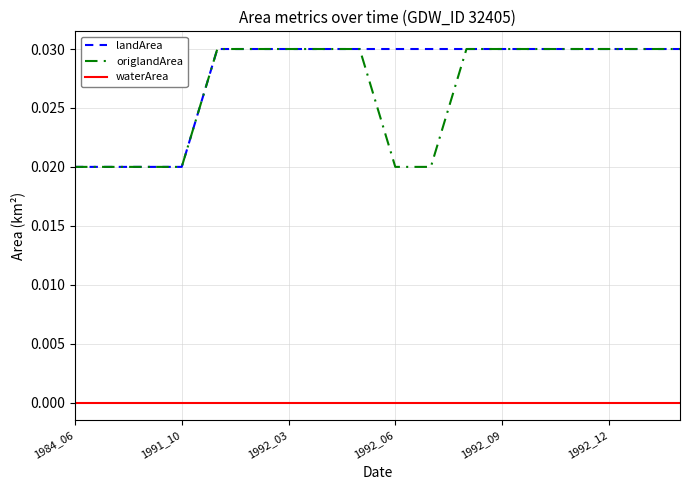

How many lines are shown in the chart?

3